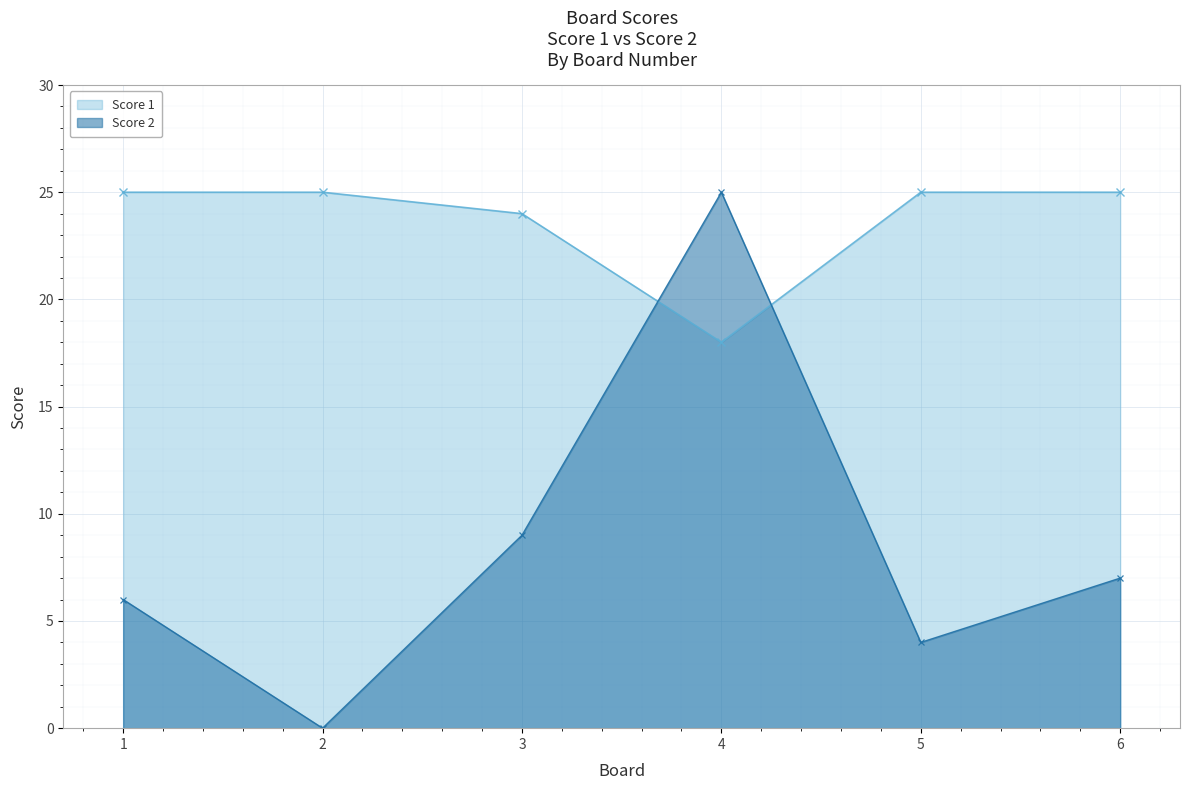

What is the average value of the Score 2 series?

8